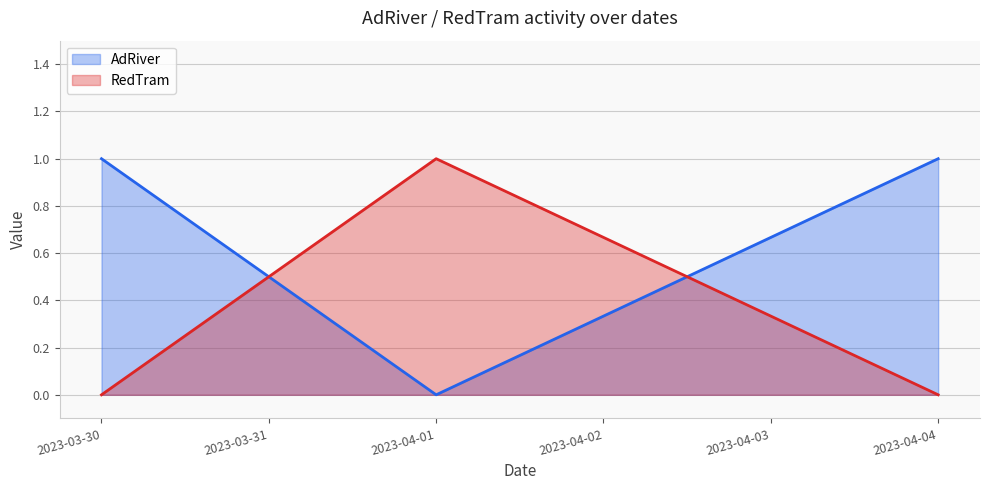

Reading right to left, transcribe all the data shown in this chart.

AdRiver: 2023-04-04=1	2023-04-01=0	2023-03-30=1
RedTram: 2023-04-04=0	2023-04-01=1	2023-03-30=0